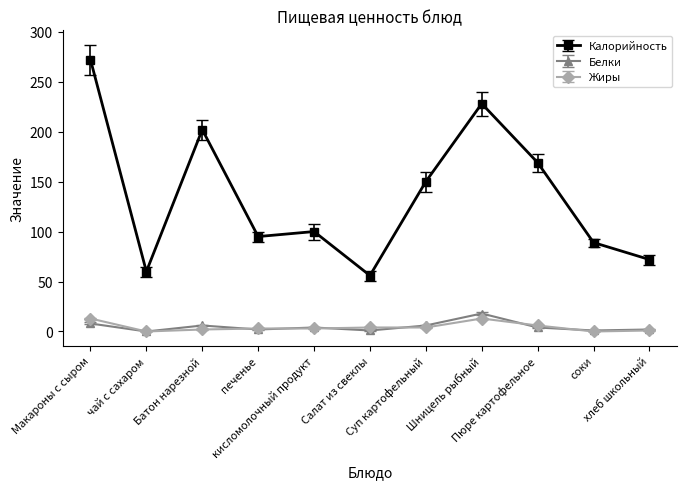

At which category does Белки reach its first local peak?

Батон нарезной